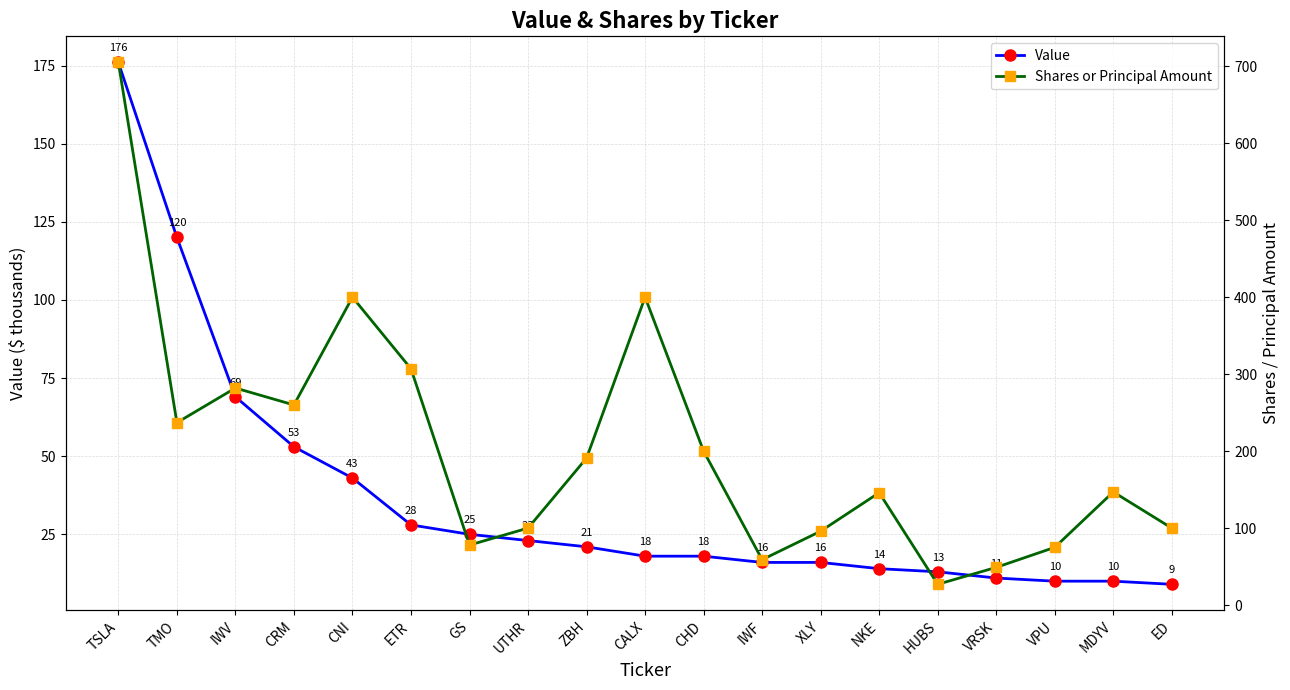

How many lines are shown in the chart?

2